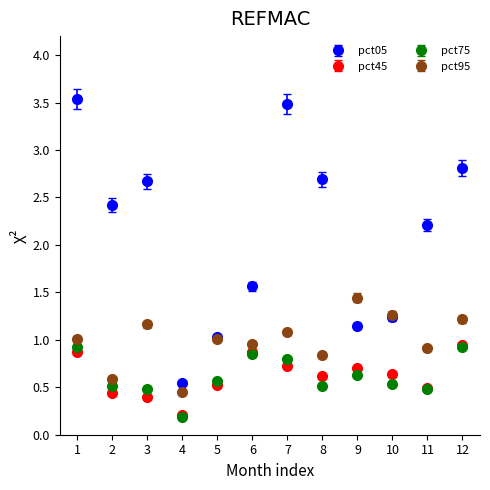

Which series has the widest spread of values?

pct05